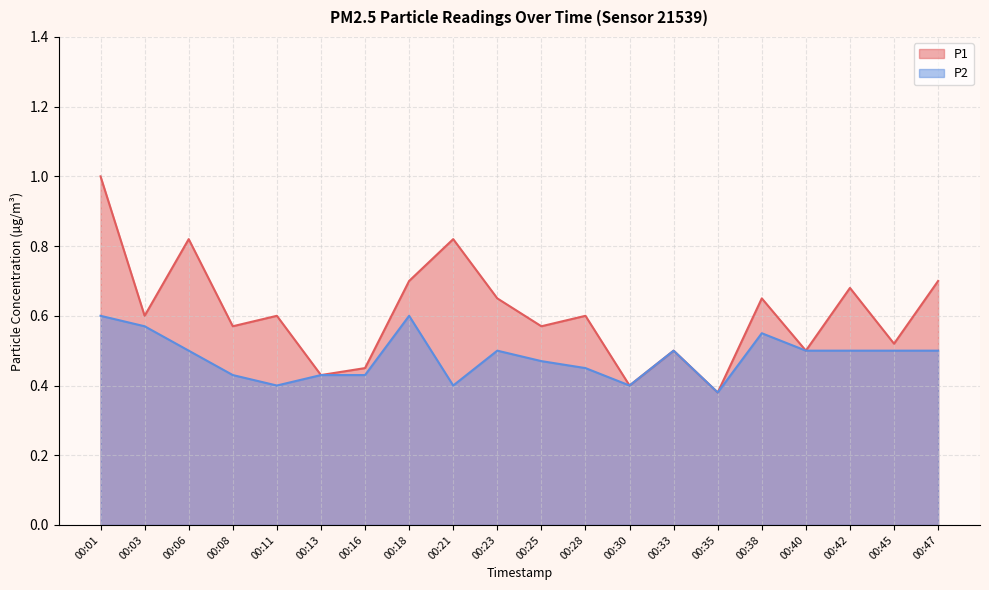

How many lines are shown in the chart?

2